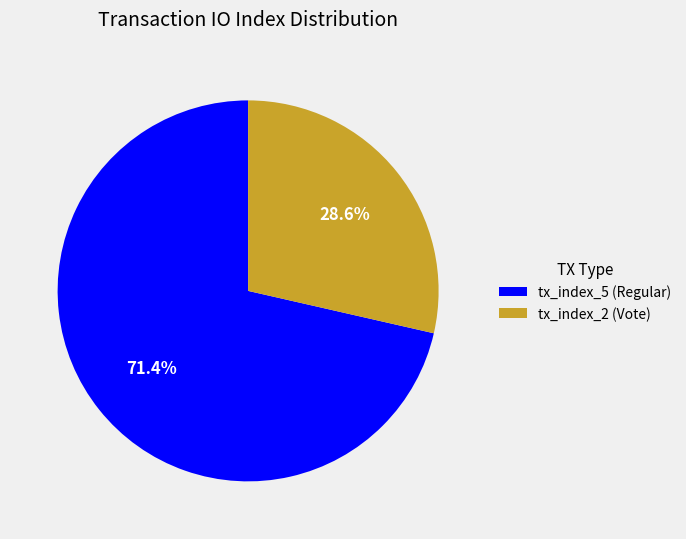

Rank the categories by value from lowest to highest.

tx_index_2 (Vote), tx_index_5 (Regular)